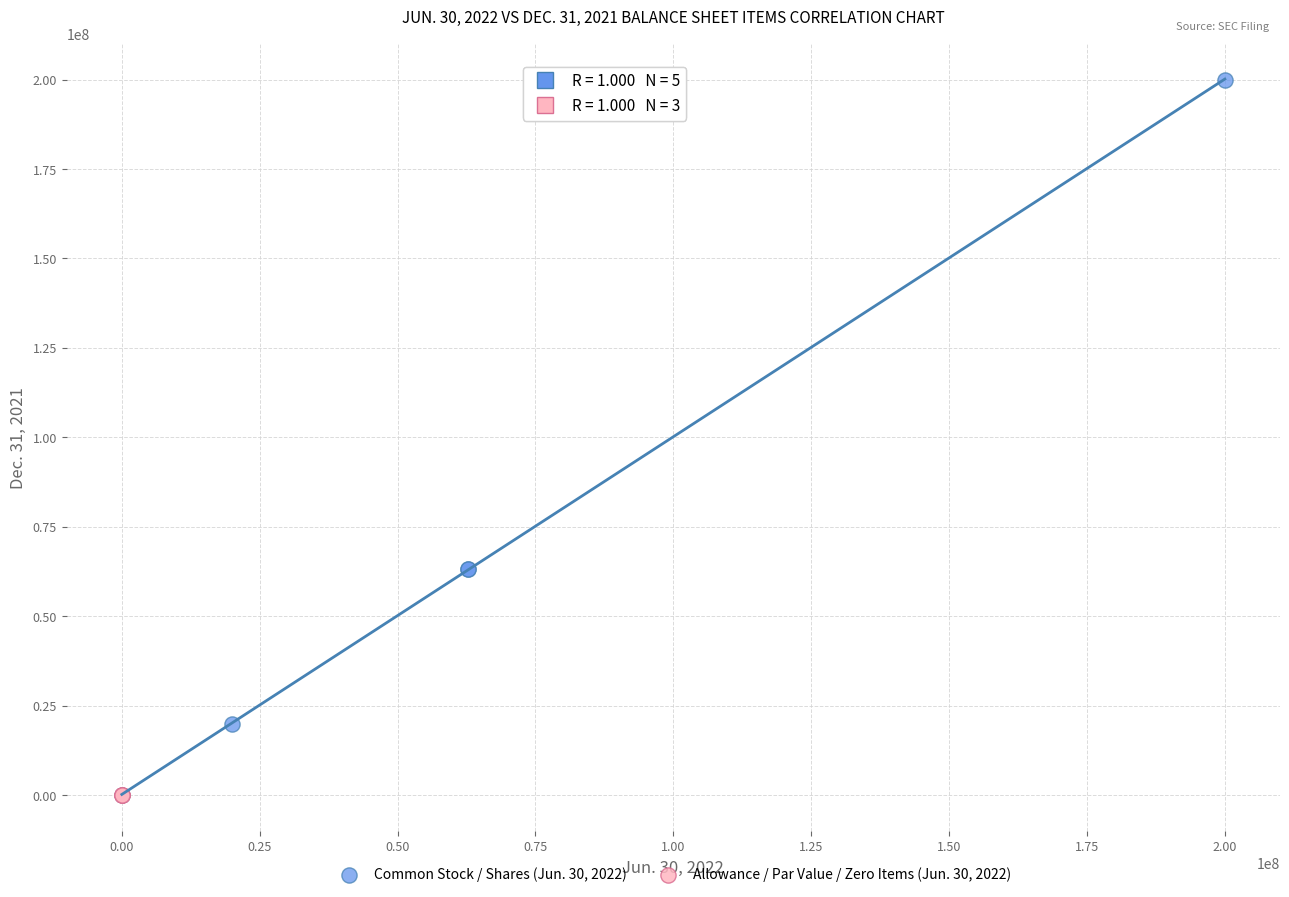

What are all the series names shown in the legend?

Common Stock / Shares (Jun. 30, 2022), Allowance / Par Value / Zero Items (Jun. 30, 2022)